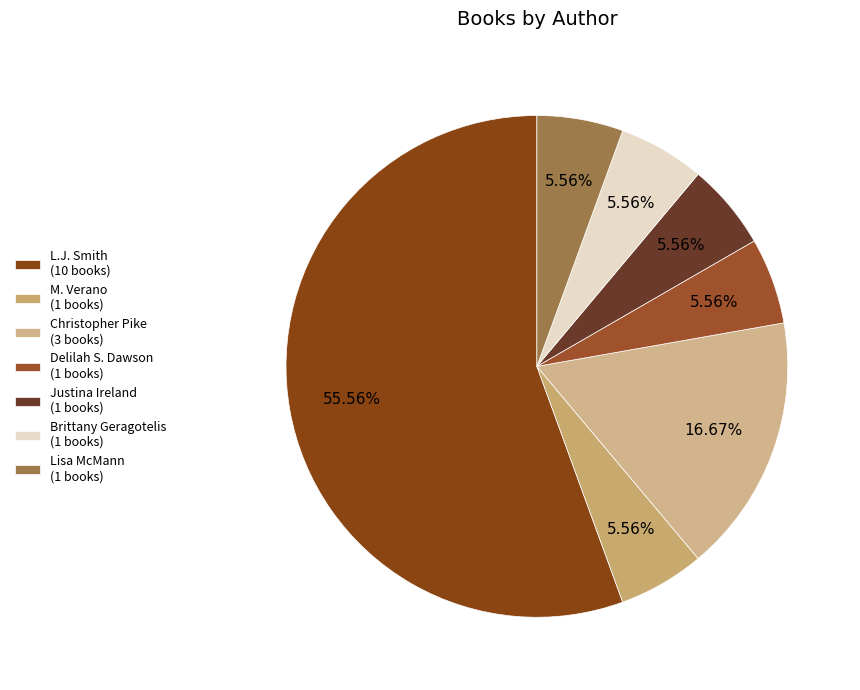

Count the number of slices in the pie.

7